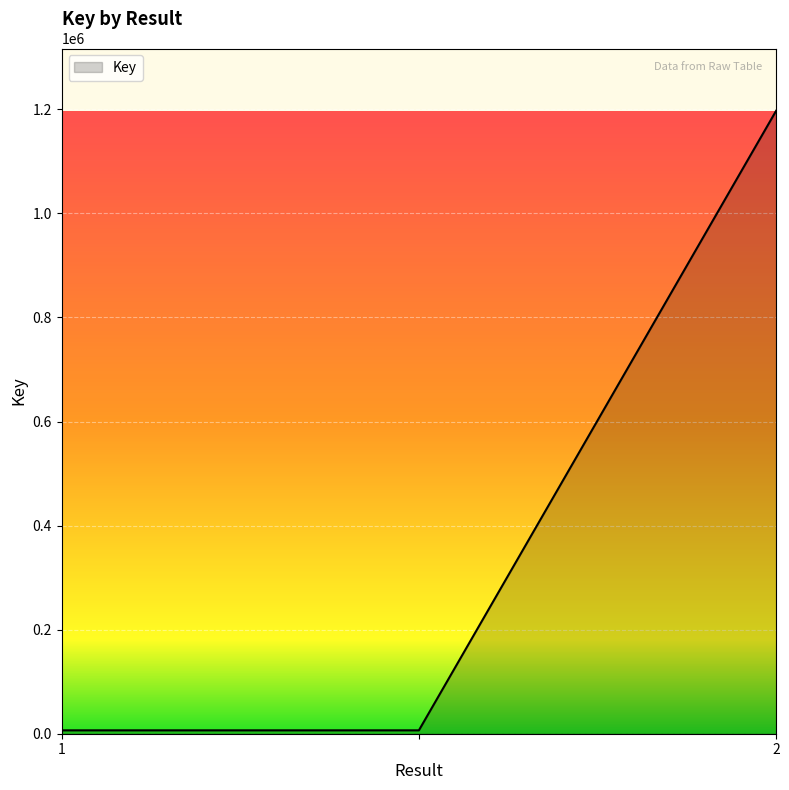

What is the difference between the maximum and second lowest values?

1190653